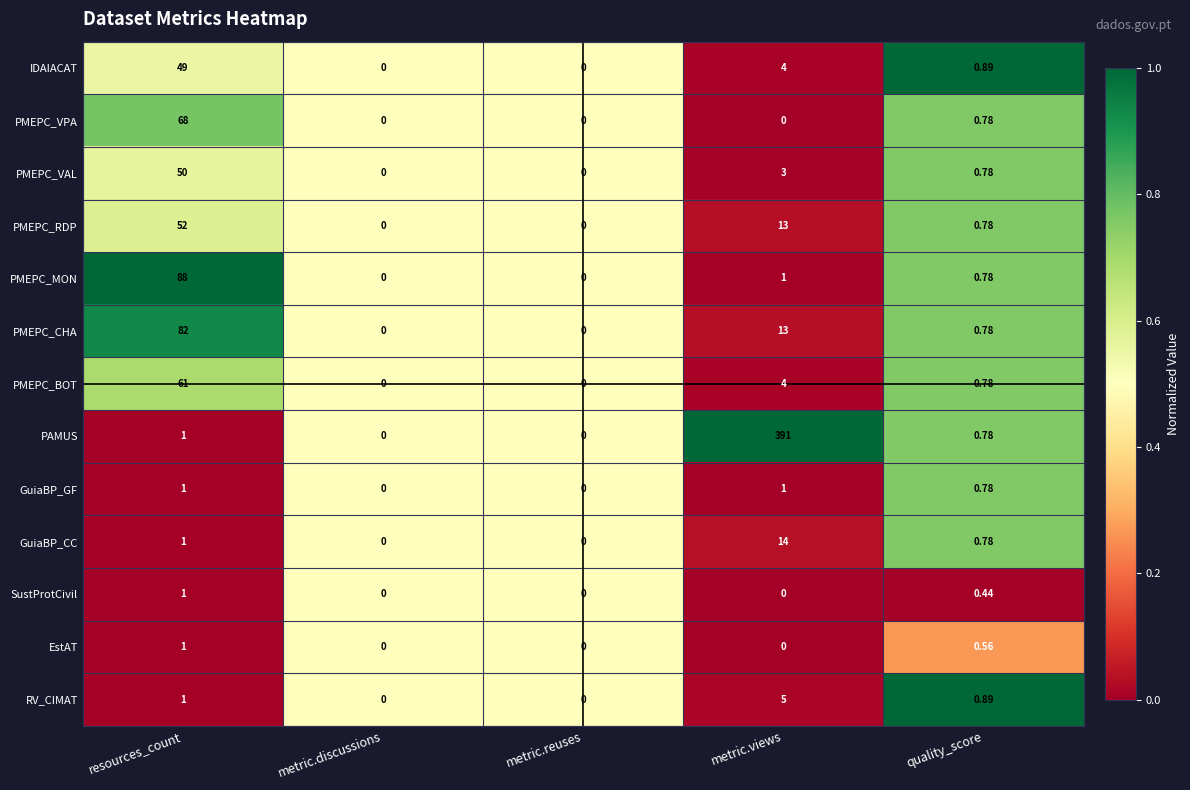

At which label does PMEPC_MON reach its peak?

resources_count